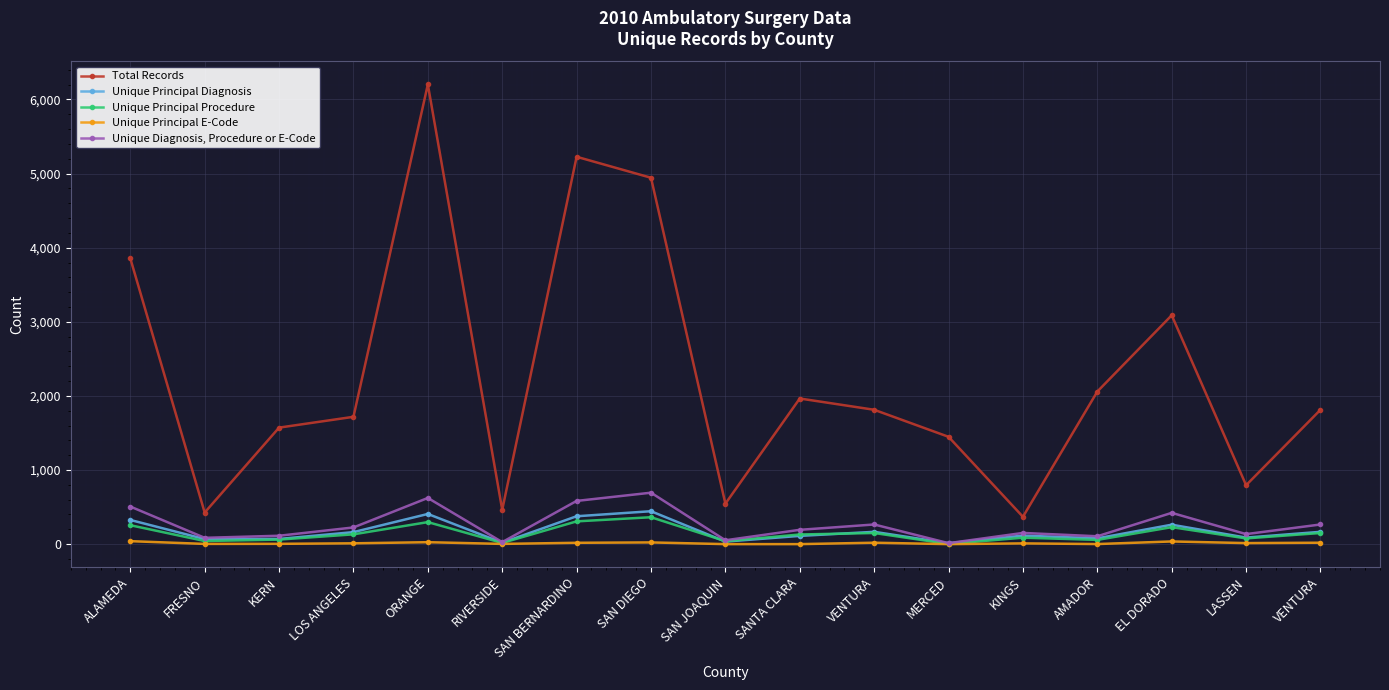

Does the chart have visible grid lines?

Yes